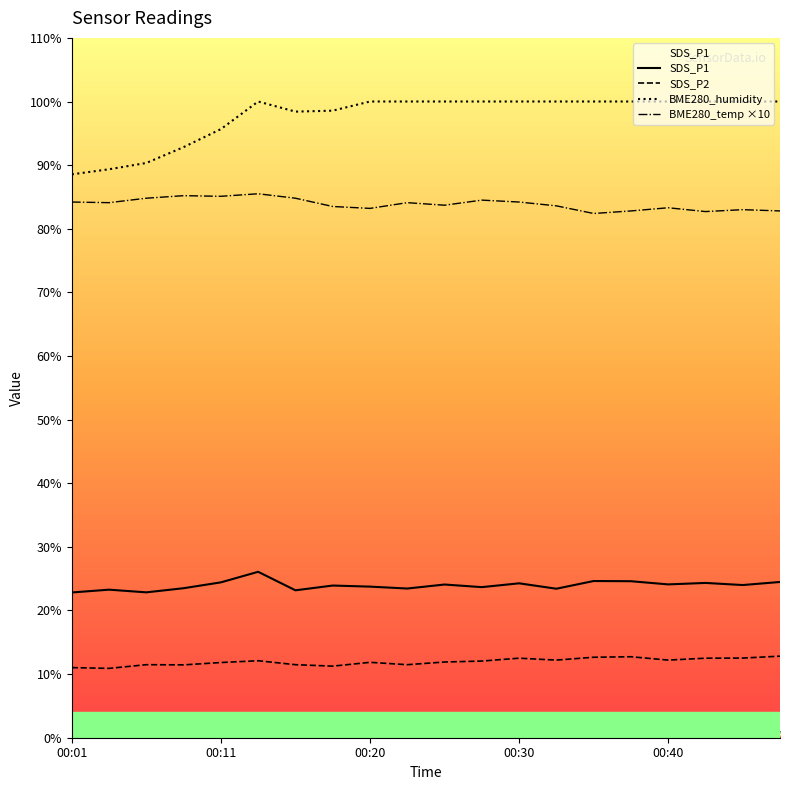

Read the BME280_temperature value at 00:11.

85.1